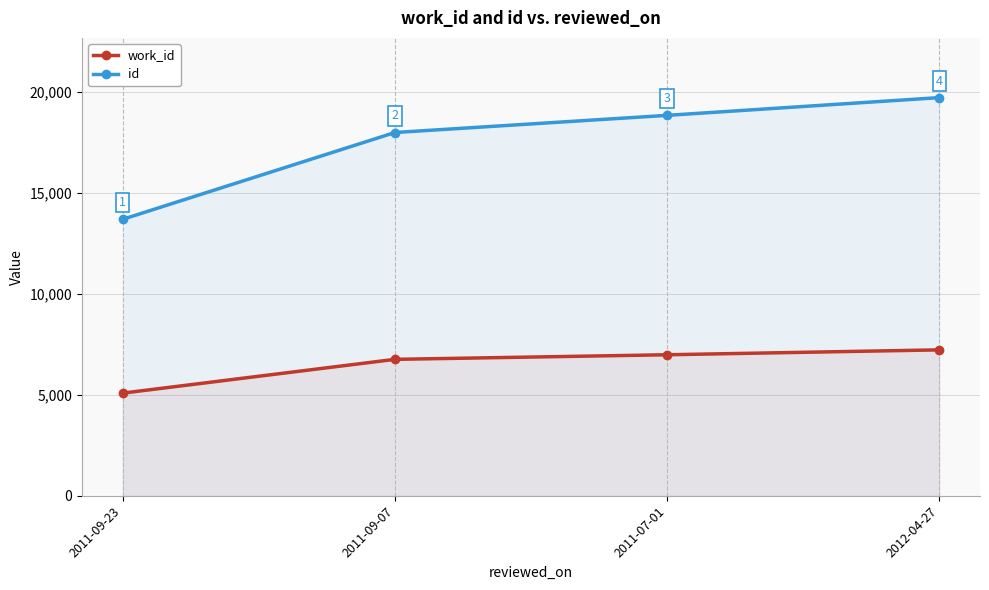

How many lines are shown in the chart?

2